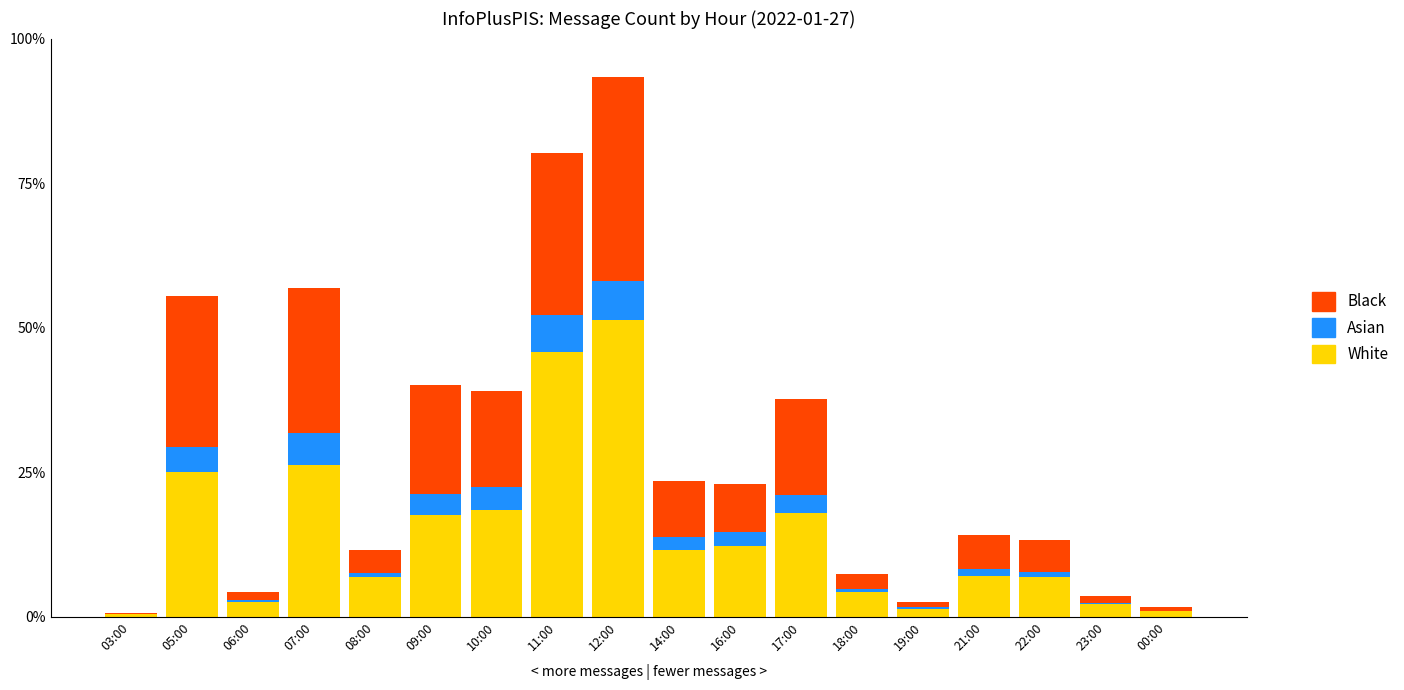

Rank the series by their average value, from highest to lowest.

White, Black, Asian